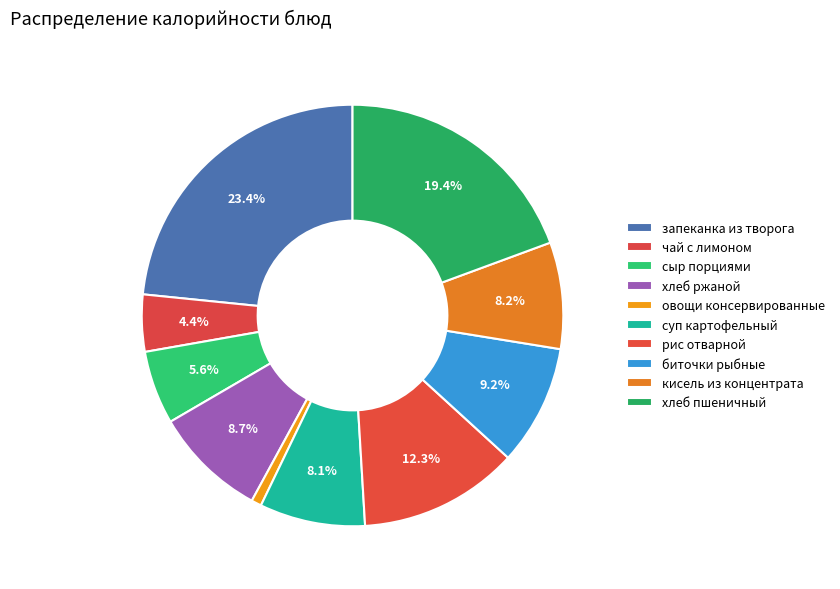

What percentage do суп картофельный and чай с лимоном together represent?

12.5%